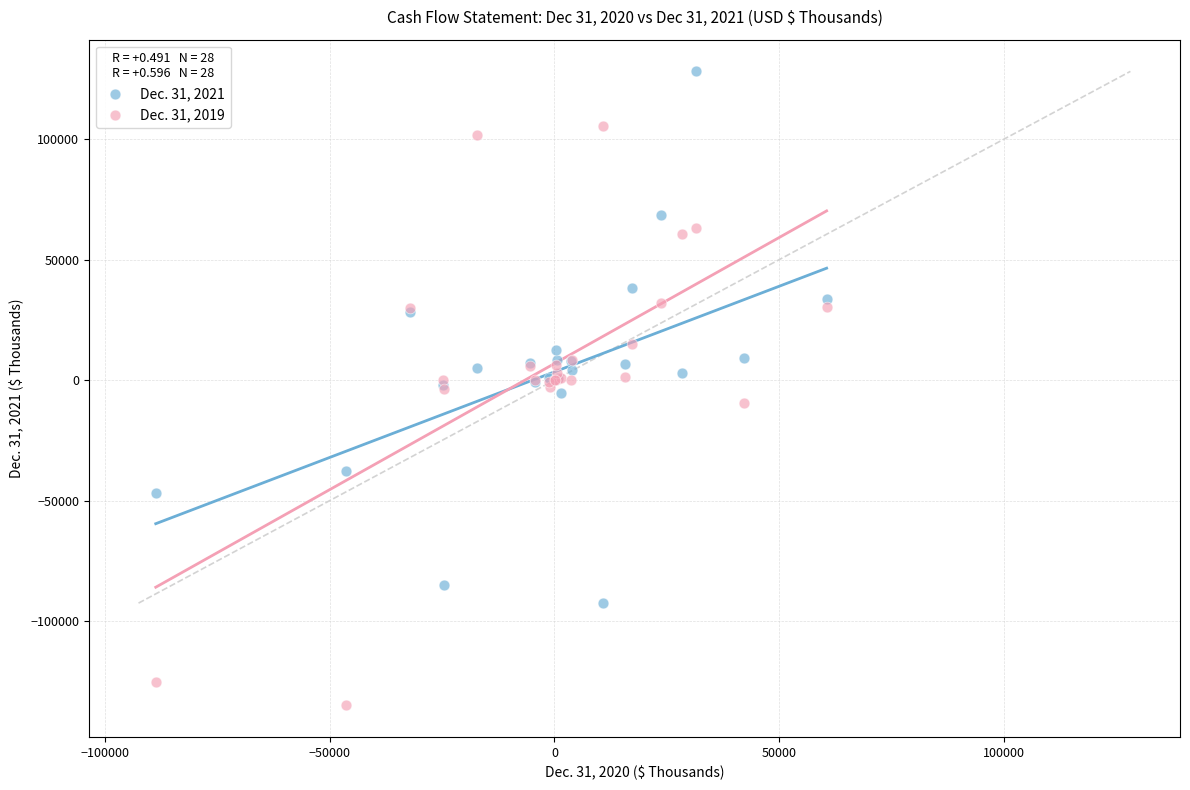

Which series reaches the minimum Y coordinate?

Dec. 31, 2019